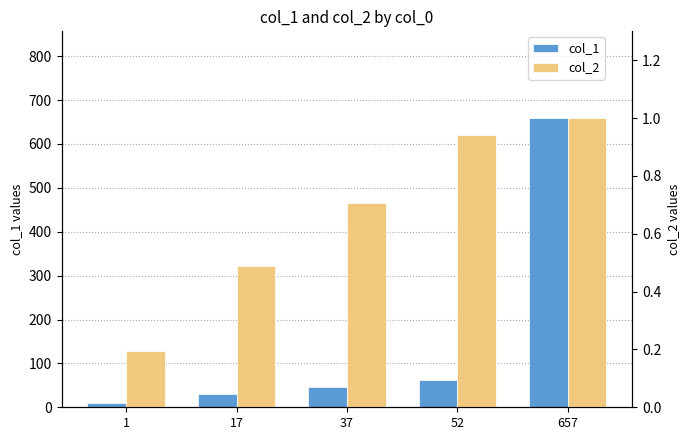

Which series changed the most between 17 and 37?

col_1